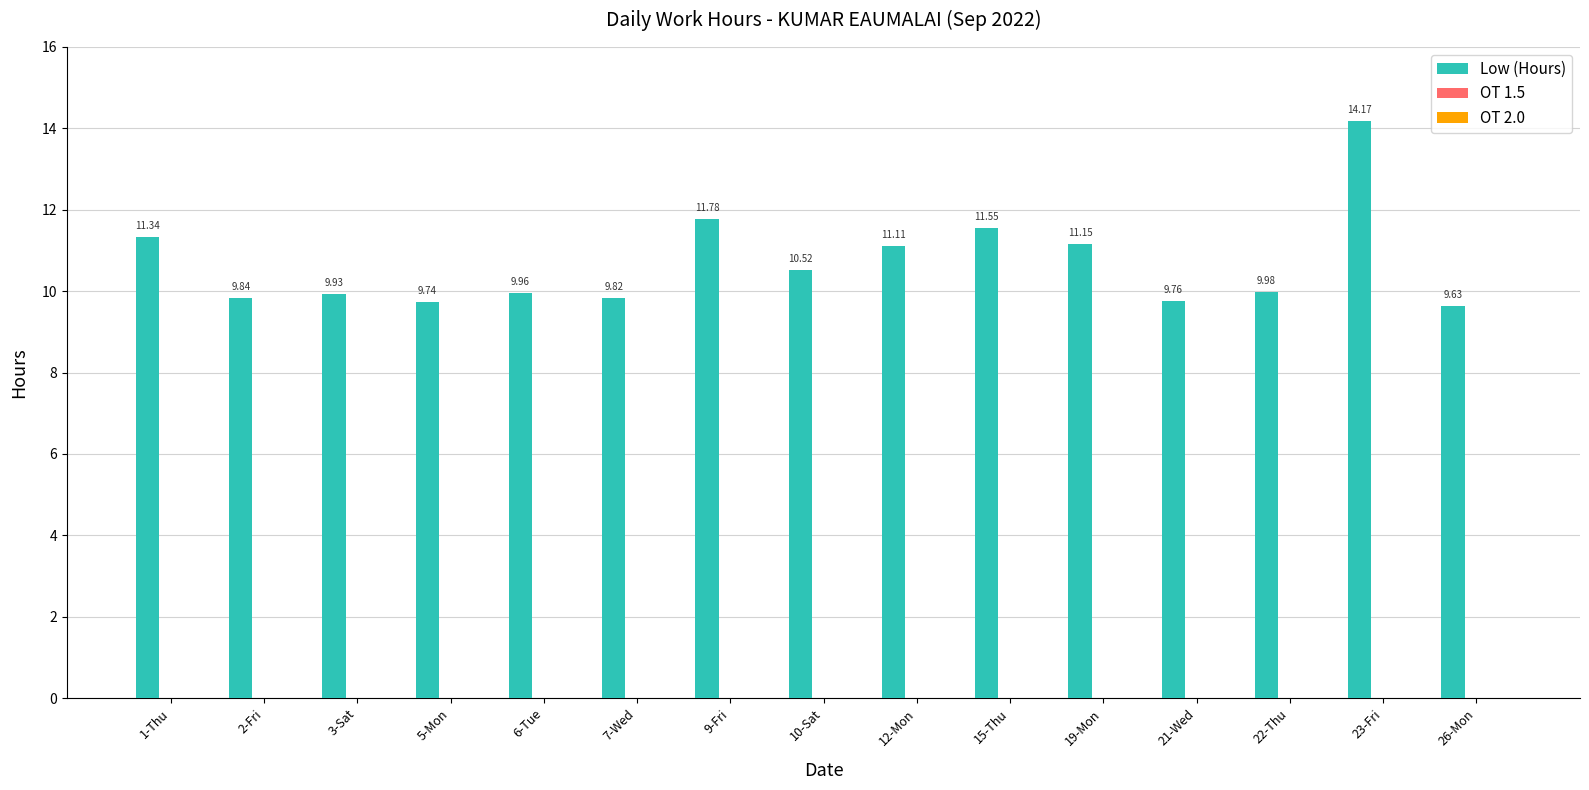

What position from the right is 22-Thu?

3